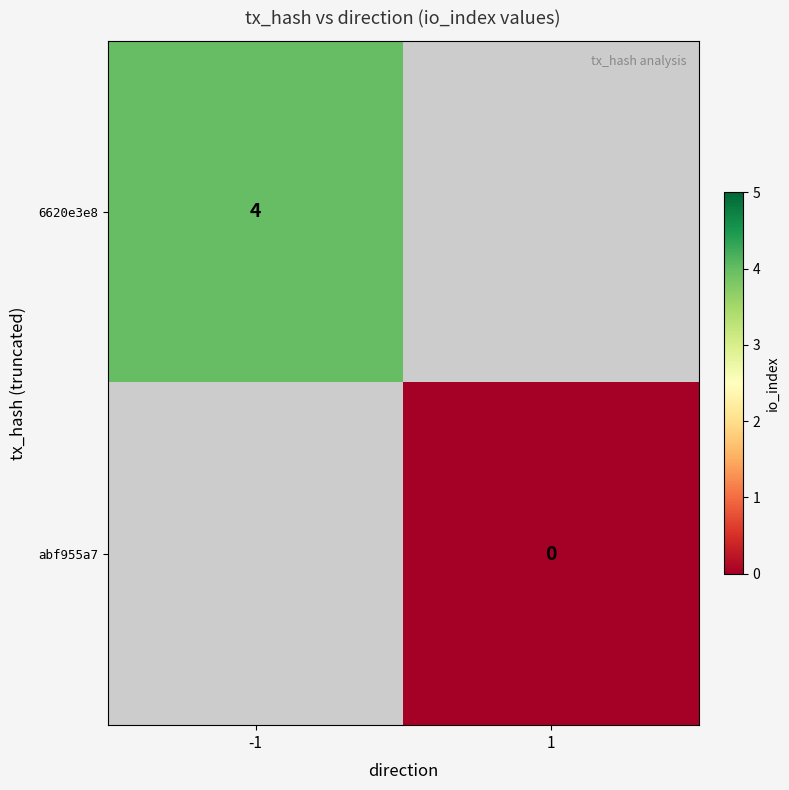

Is it true that 6620e3e8 equals 4 at -1?

True